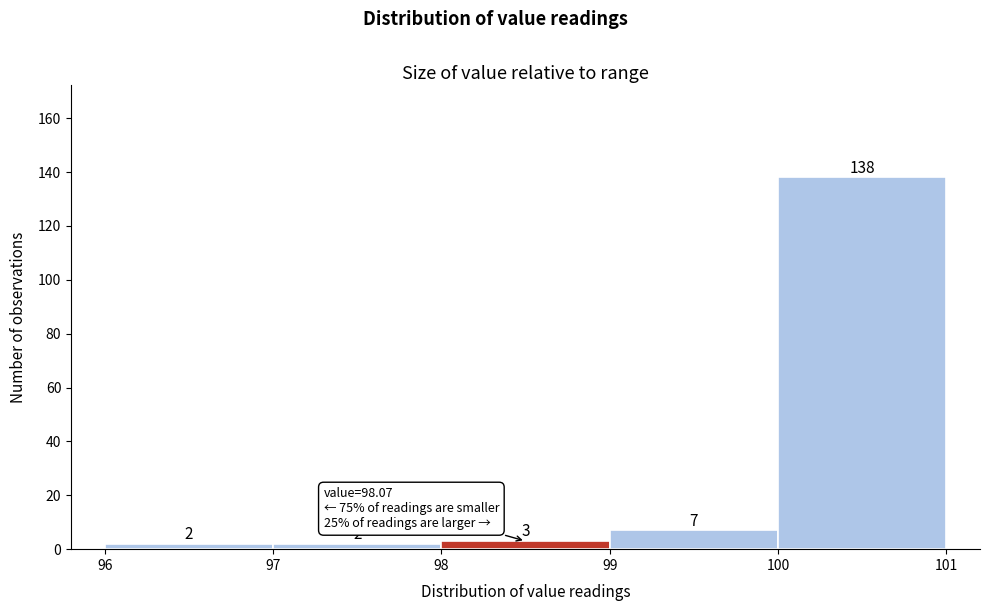

How tall is the bar that spans 98 to 99 on the x-axis?

3